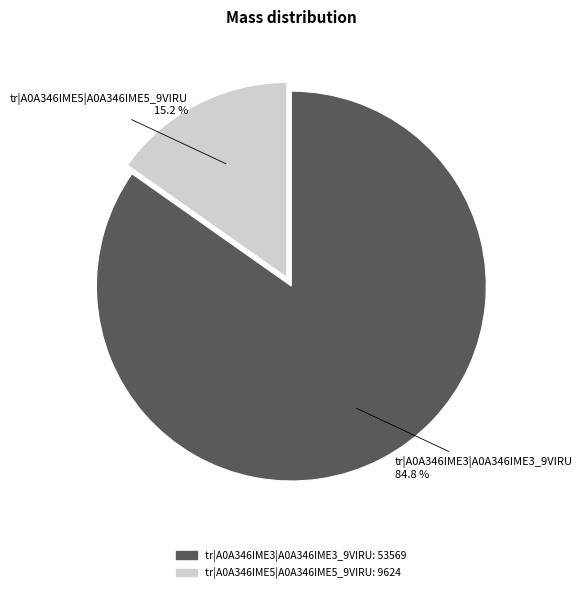

What is the total percentage of tr|A0A346IME3|A0A346IME3_9VIRU and tr|A0A346IME5|A0A346IME5_9VIRU?

100.0%